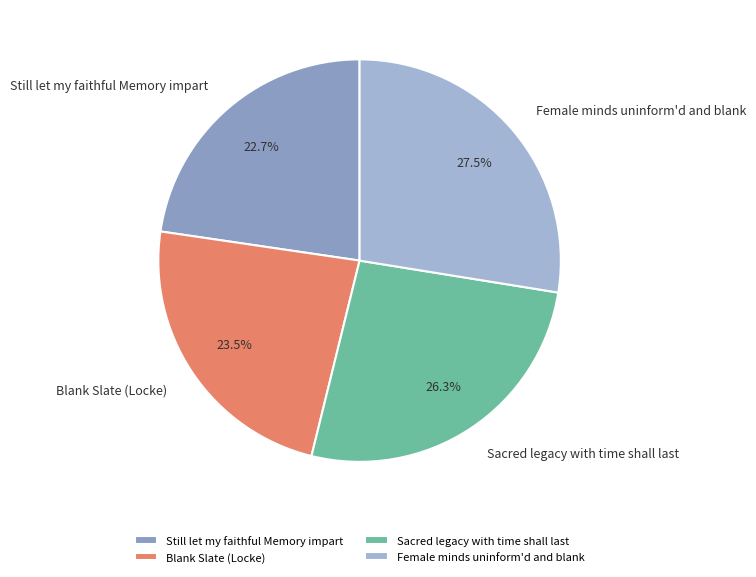

Does Female minds uninform'd and blank account for over 50% of the chart?

No